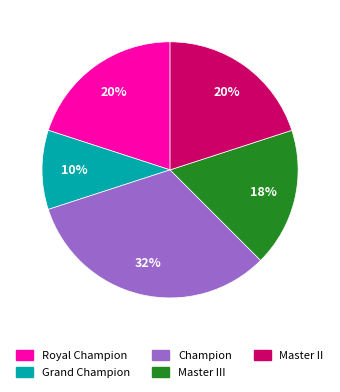

Does any single category account for the majority?

No